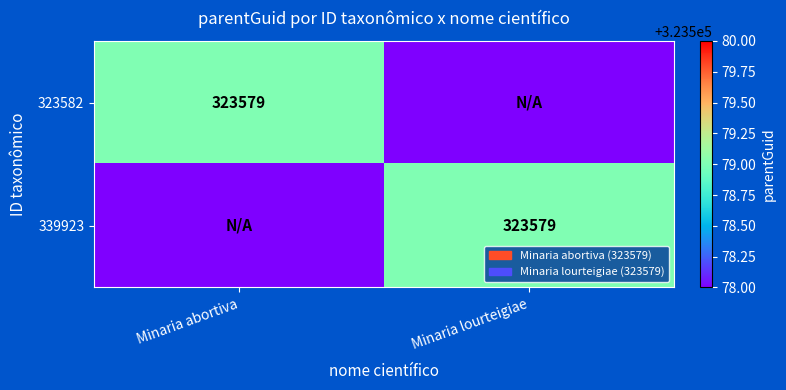

Between Minaria abortiva and Minaria lourteigiae, which is larger?

Minaria abortiva